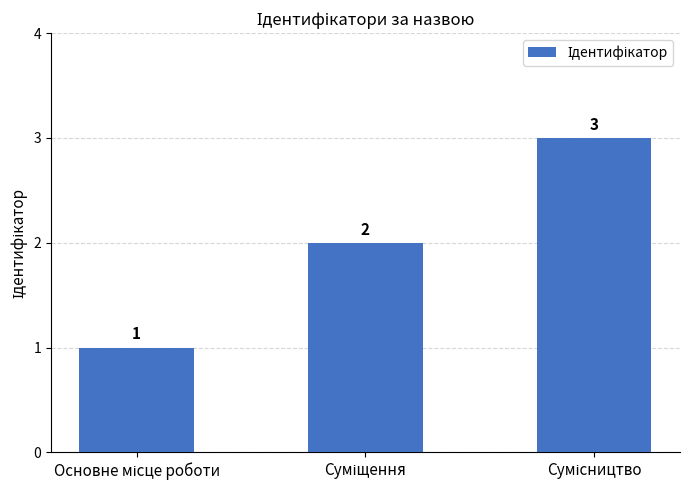

What is the sum of all values?

6